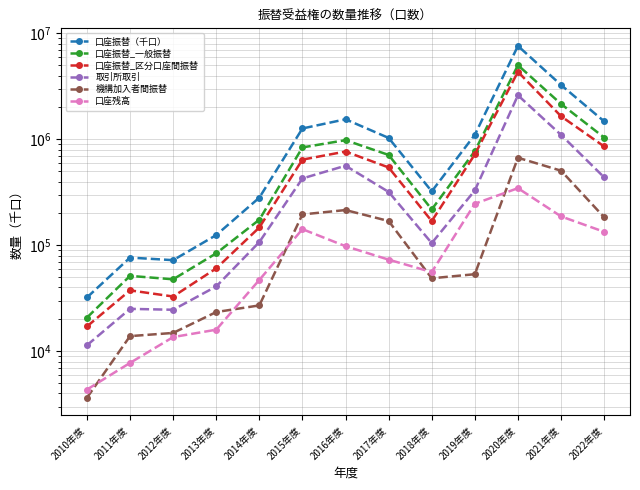

What are all the series names shown in the legend?

口座振替（千口）, 口座振替_一般振替, 口座振替_区分口座間振替, 取引所取引, 機構加入者間振替, 口座残高